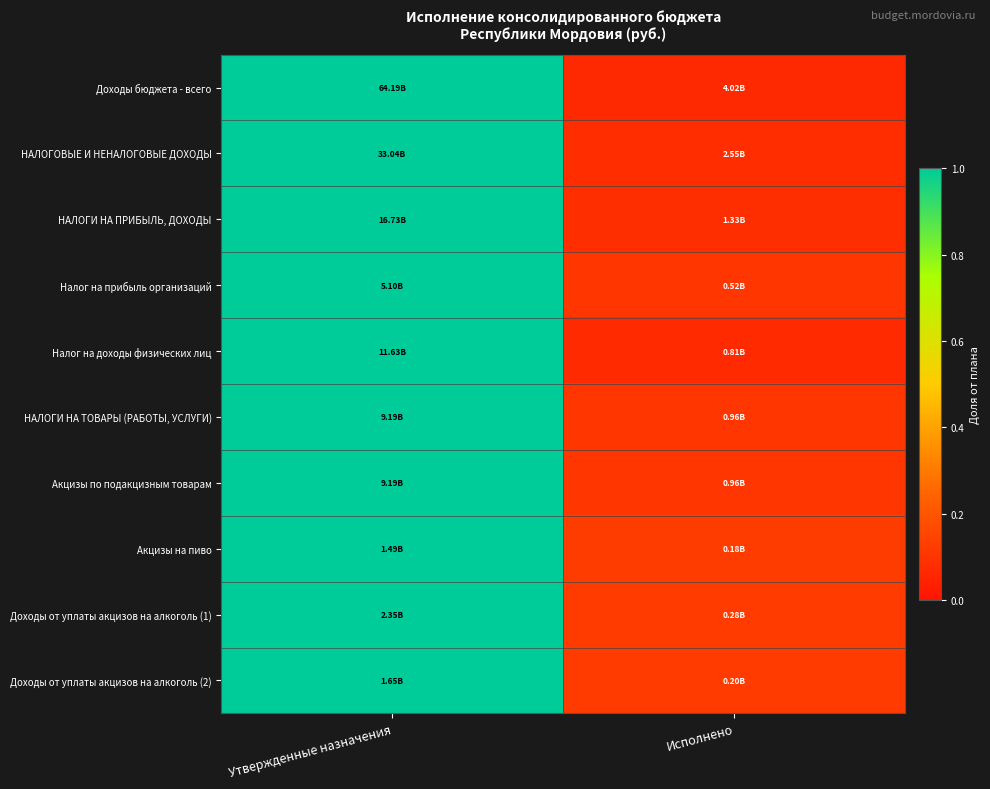

At how many categories does at least one series exceed 0?

2